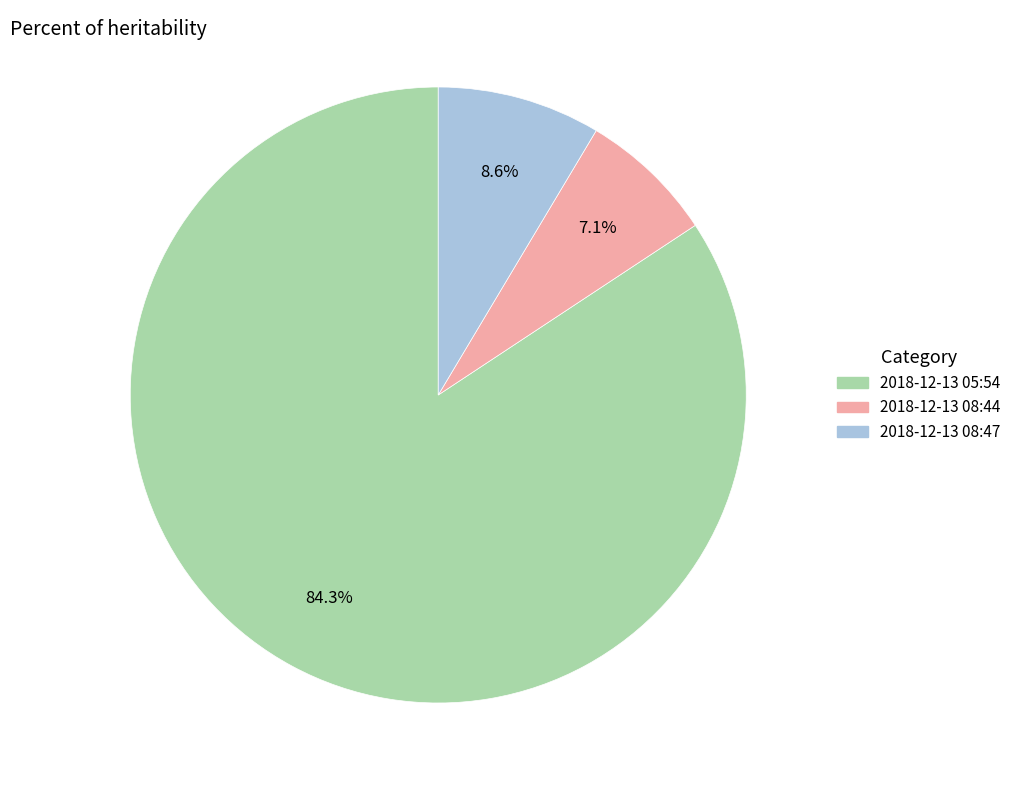

Rank the categories by value from highest to lowest.

2018-12-13 05:54, 2018-12-13 08:47, 2018-12-13 08:44